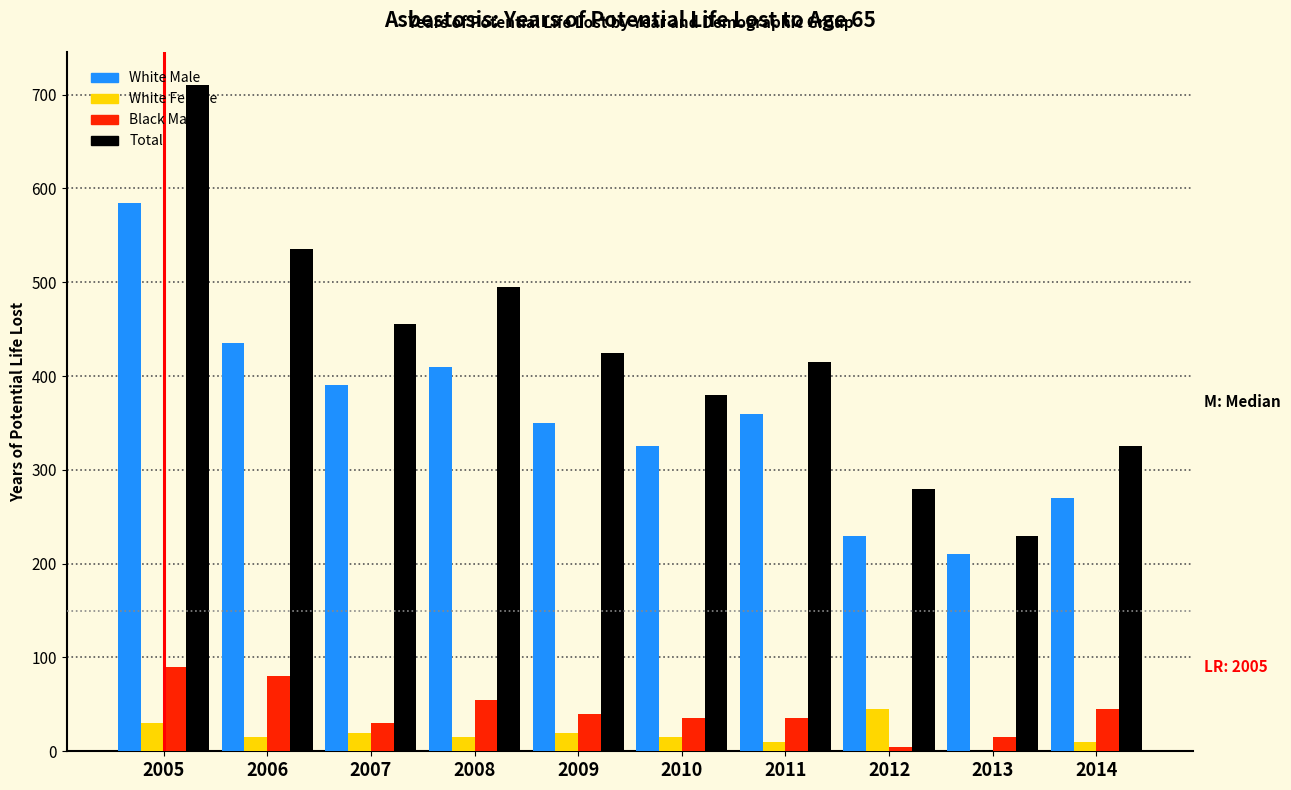

What is the maximum value shown in the chart?

710